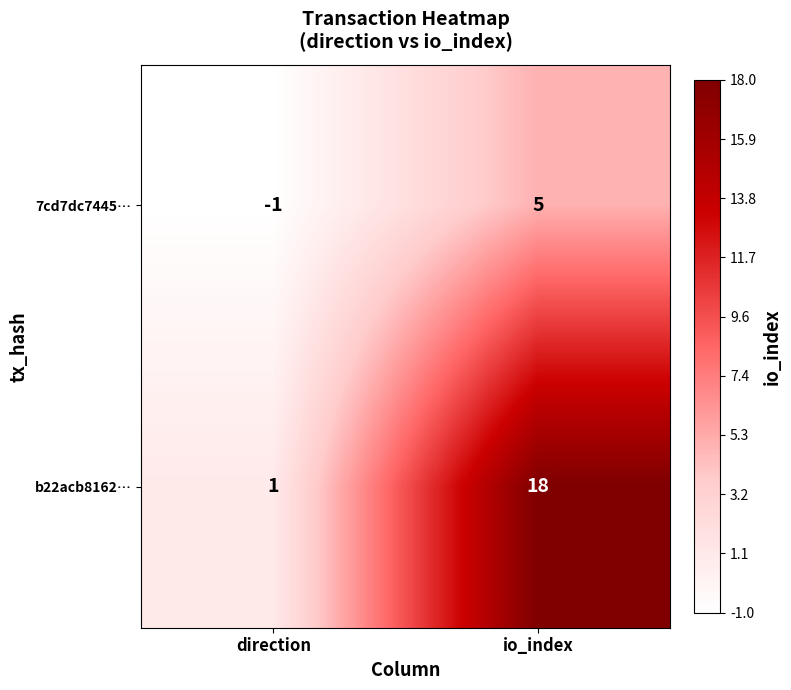

Where is 7cd7dc7445… nearest to the value 2?

direction